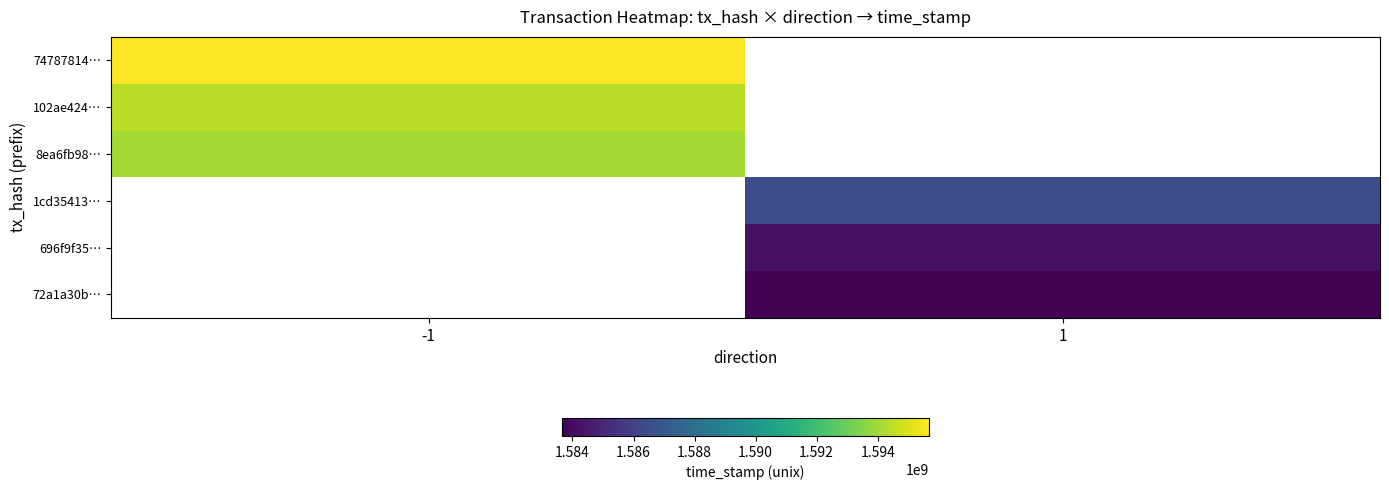

Which series has the largest range (max minus min)?

74787814…